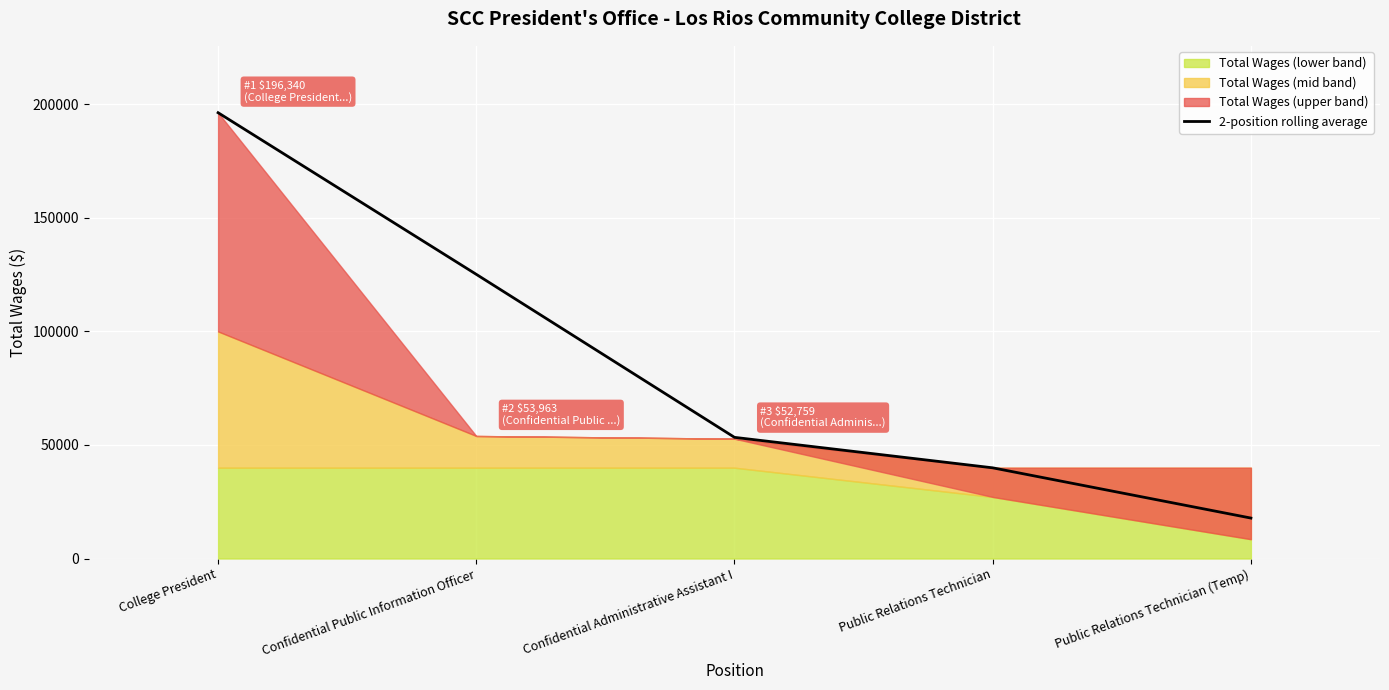

Rank the categories by value from highest to lowest.

College President, Confidential Public Information Officer, Confidential Administrative Assistant I, Public Relations Technician, Public Relations Technician (Temp)